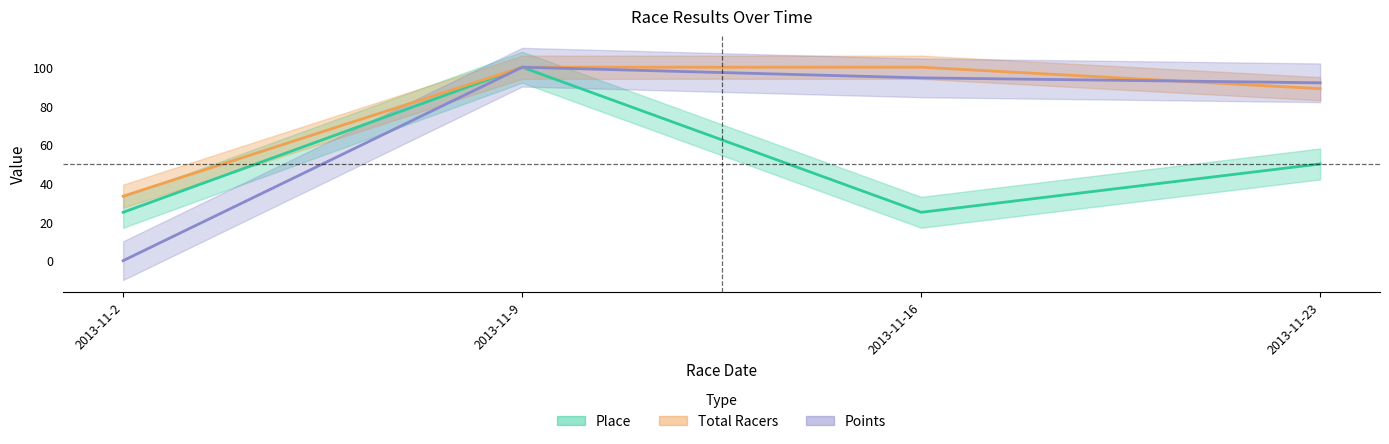

Where is the first local maximum for Points?

2013-11-9